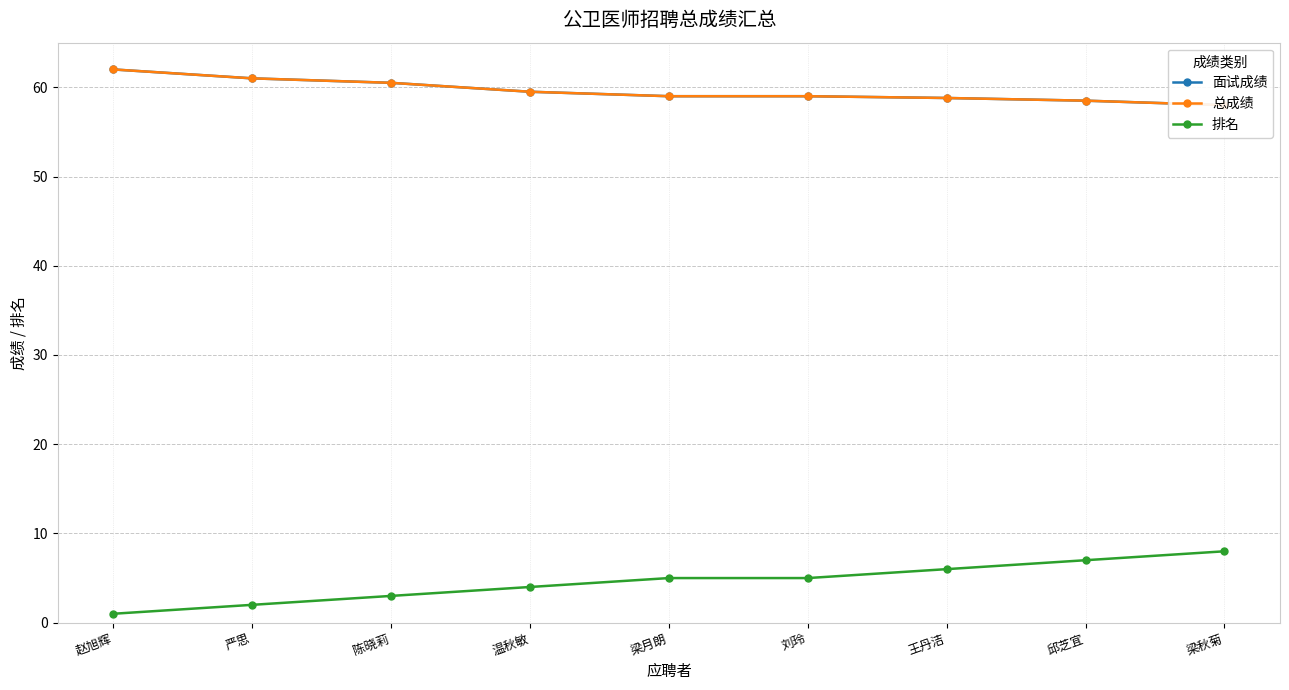

How many lines are shown in the chart?

3